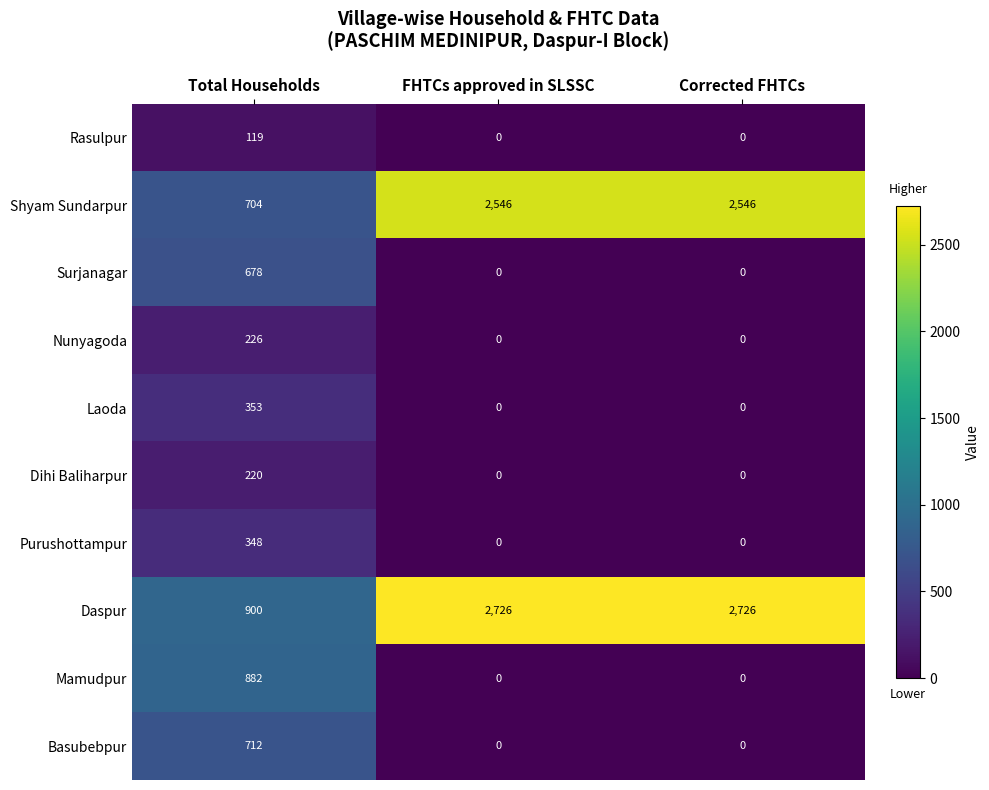

At how many categories does at least one series exceed 2003?

2